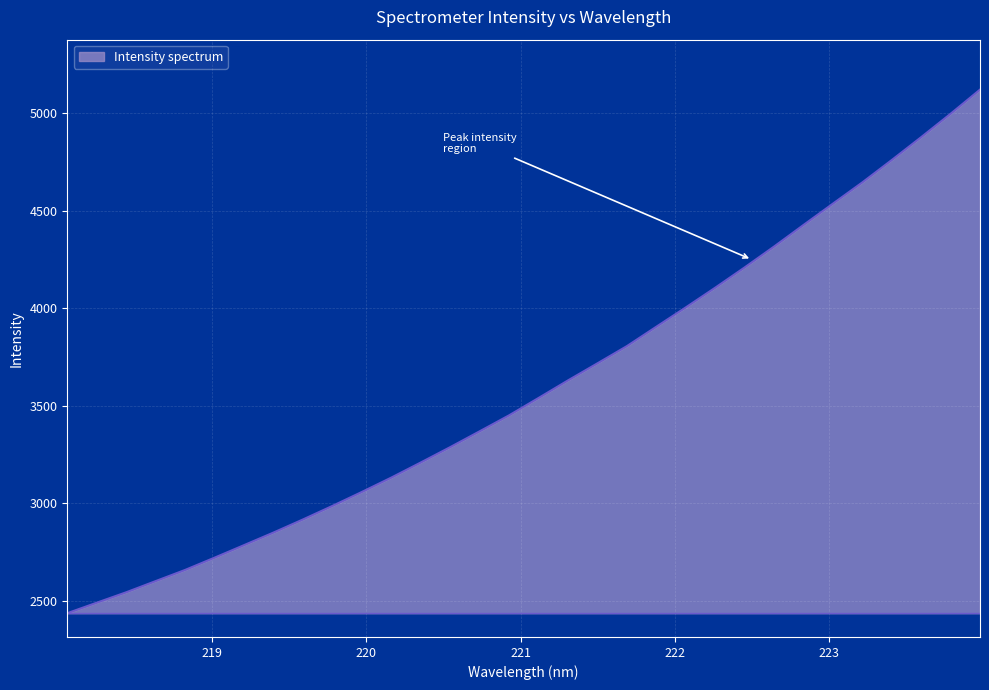

What is the difference between the maximum and minimum values?

2683.7